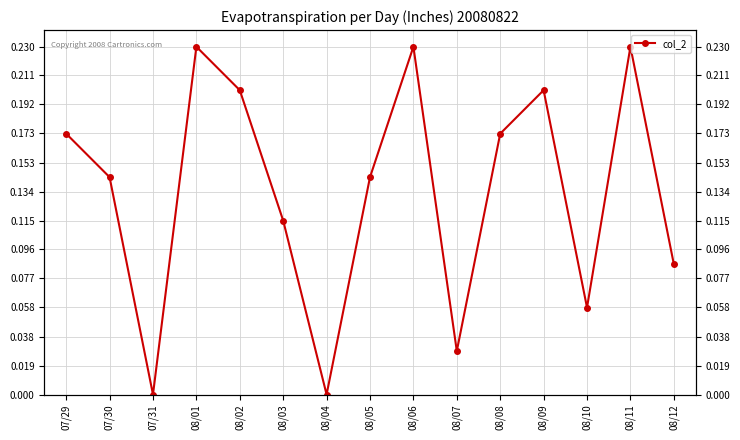

The value at 08/01 is 0.3. True or false?

False